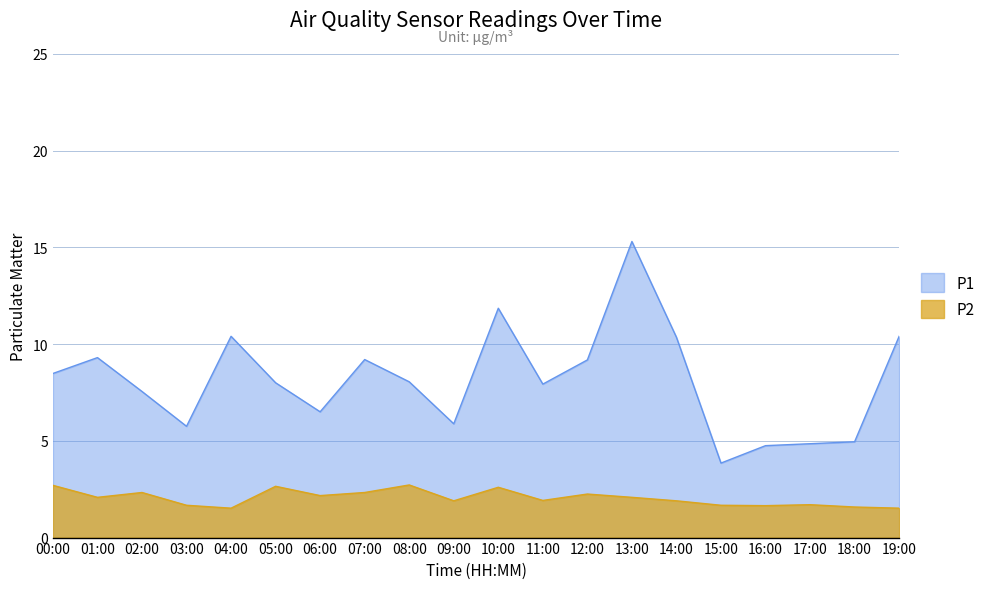

Read the P1 value at 10:00.

11.8